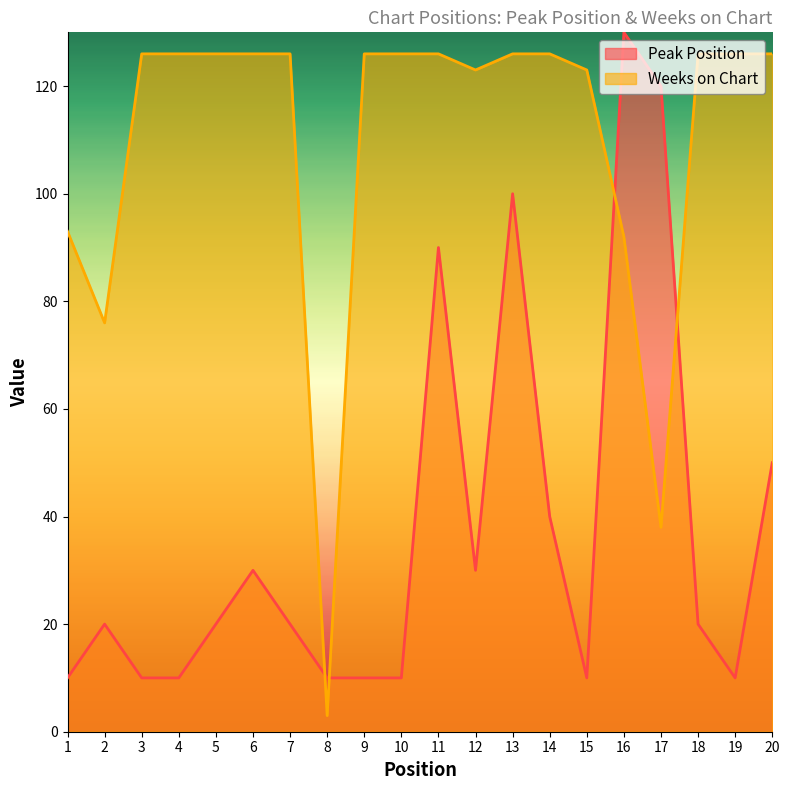

What is the greatest value displayed?

130